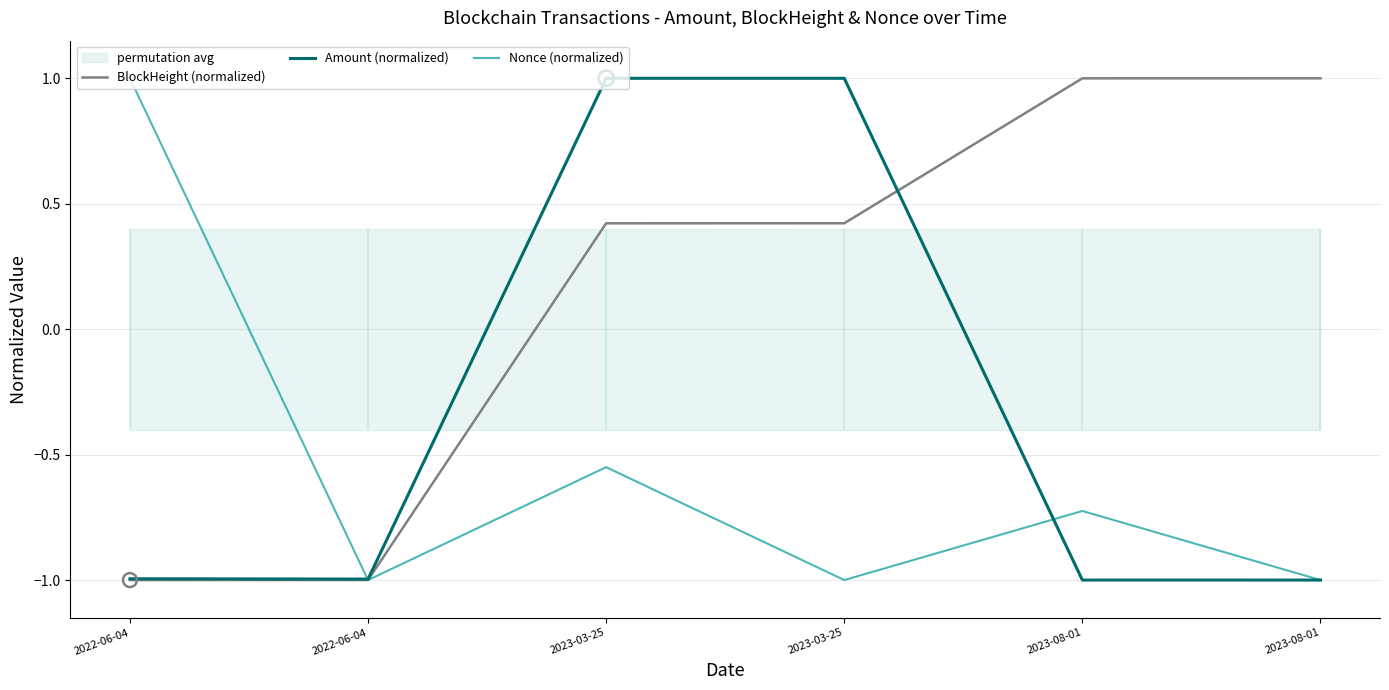

At how many categories does at least one series exceed 0?

5